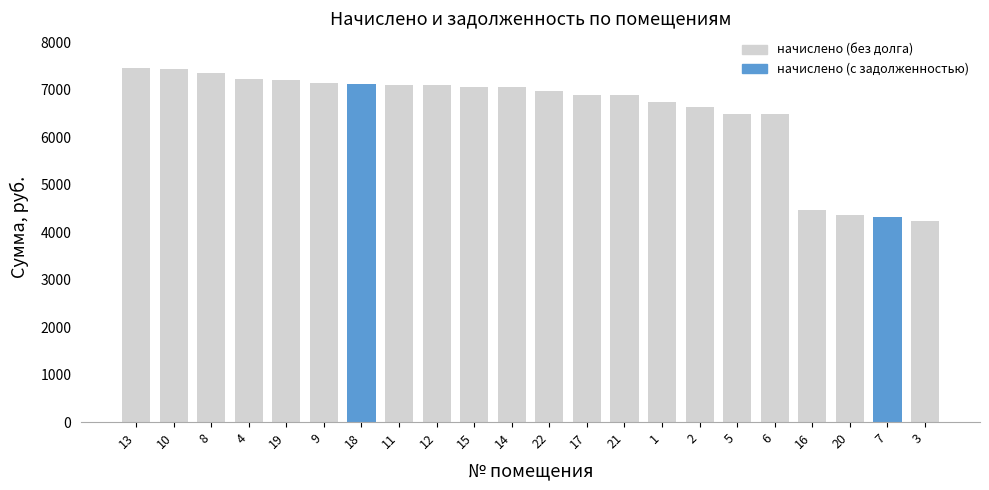

How many values are below 7054?

11